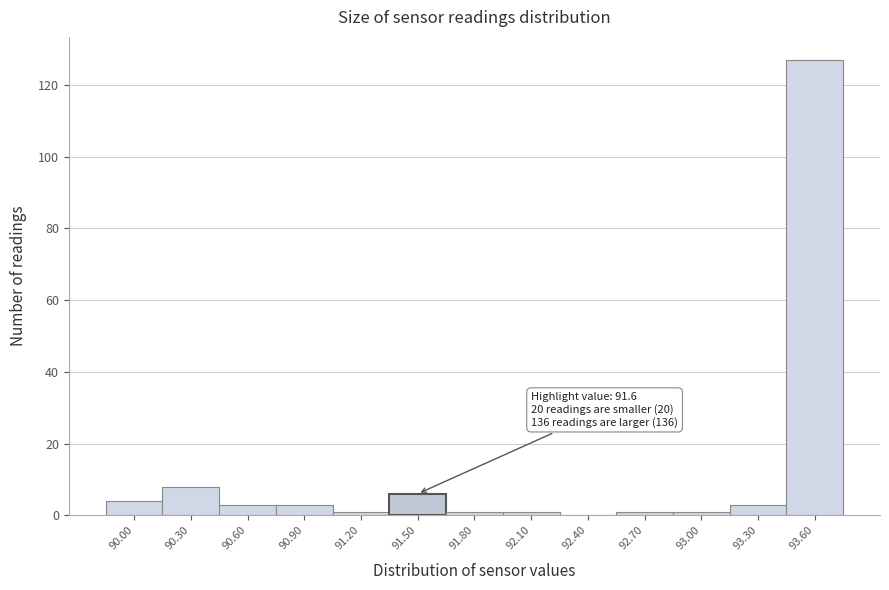

Reading left to right, extract all data points from this chart.

90.00=4	90.30=8	90.60=3	90.90=3	91.20=1	91.50=6	91.80=1	92.10=1	92.40=0	92.70=1	93.00=1	93.30=3	93.60=127